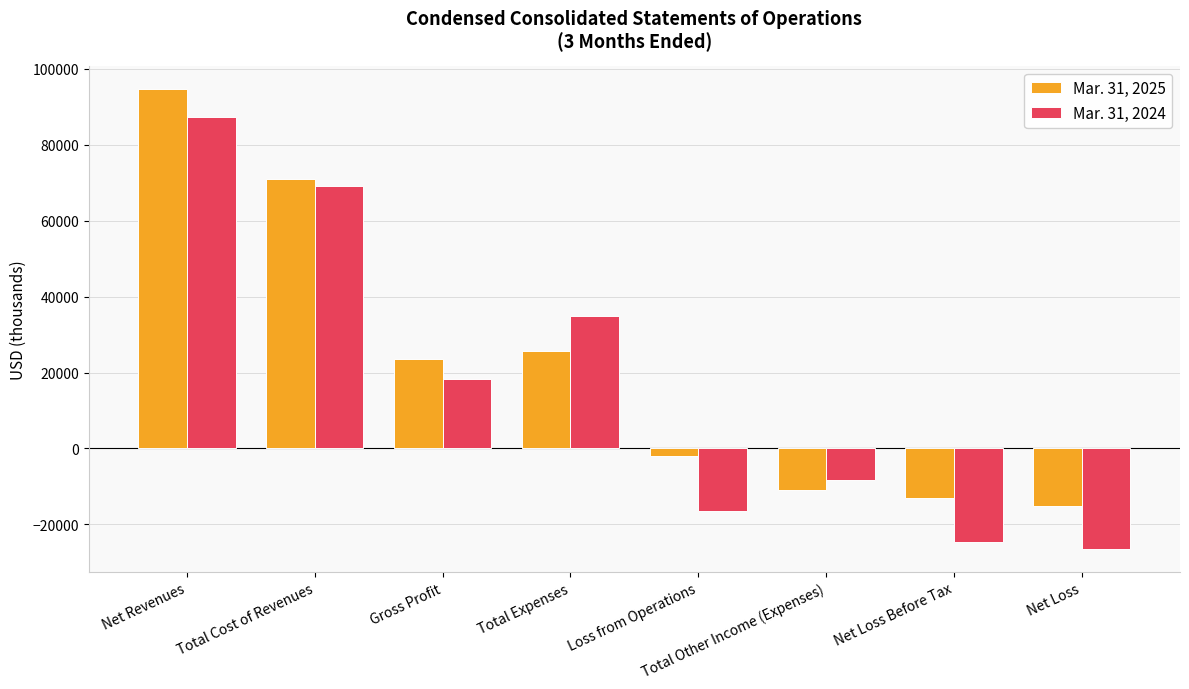

At which label does Mar. 31, 2024 first exceed 18316?

Net Revenues